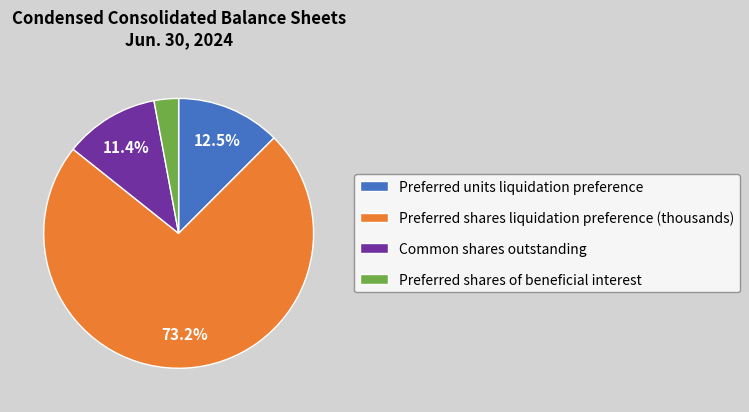

To the nearest percent, what is the difference between the Common shares outstanding and Preferred shares of beneficial interest slice percentages?

8%